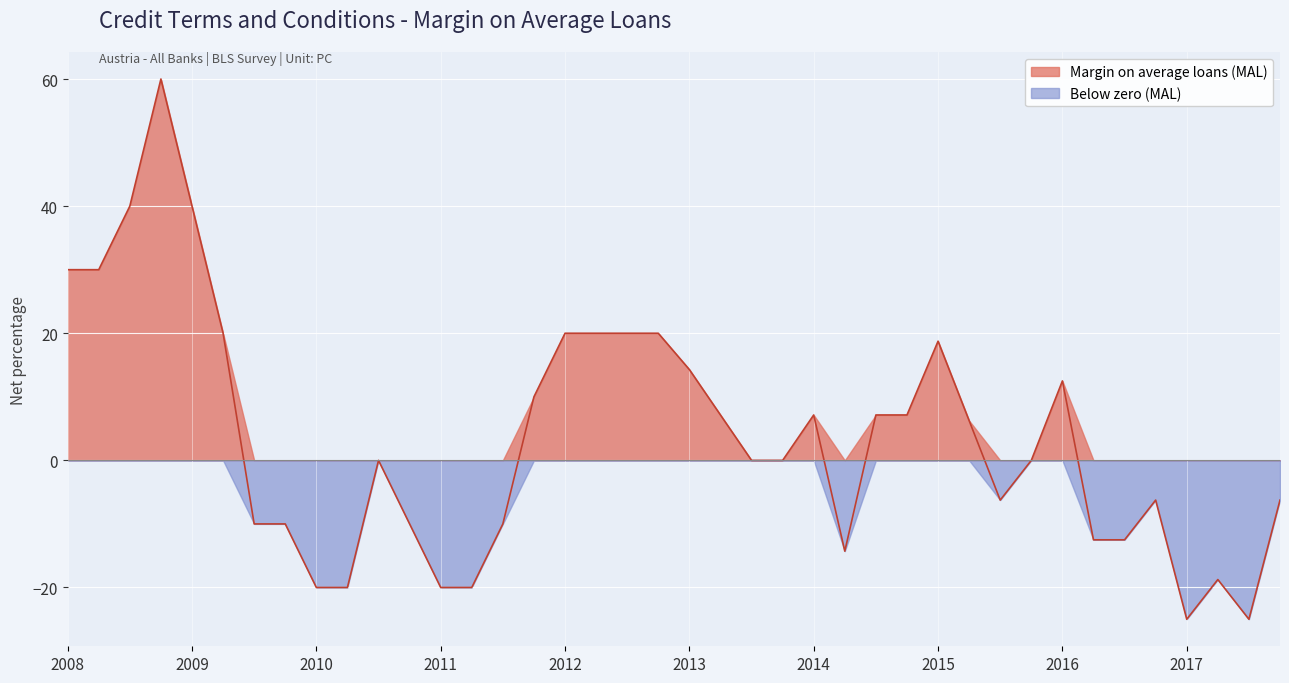

What is the approximate value of Margin on average loans (MAL) at 2008?

30.0